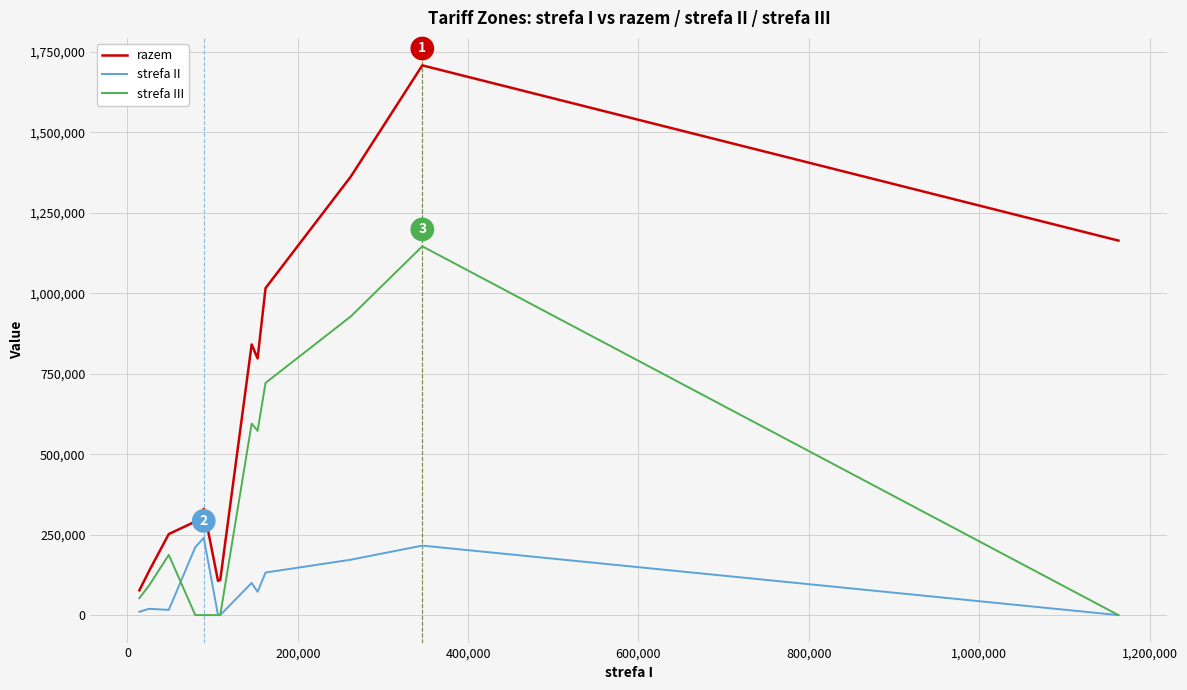

What is the highest value of the razem series?

1707834